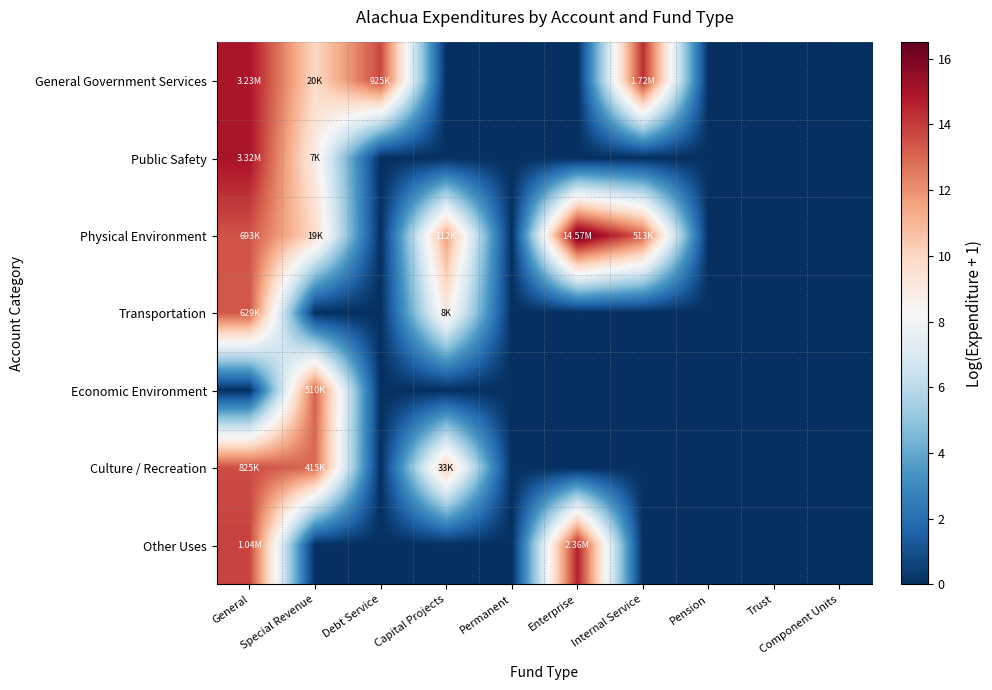

Rank the series at Trust from lowest to highest value.

General Government Services, Public Safety, Physical Environment, Transportation, Economic Environment, Culture / Recreation, Other Uses